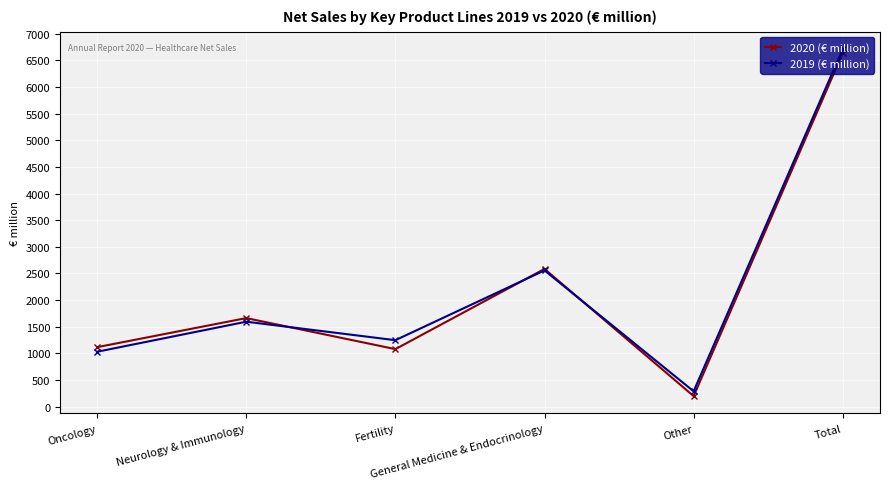

Between which two adjacent categories do 2020 (€ million) and 2019 (€ million) first intersect?

Neurology & Immunology and Fertility